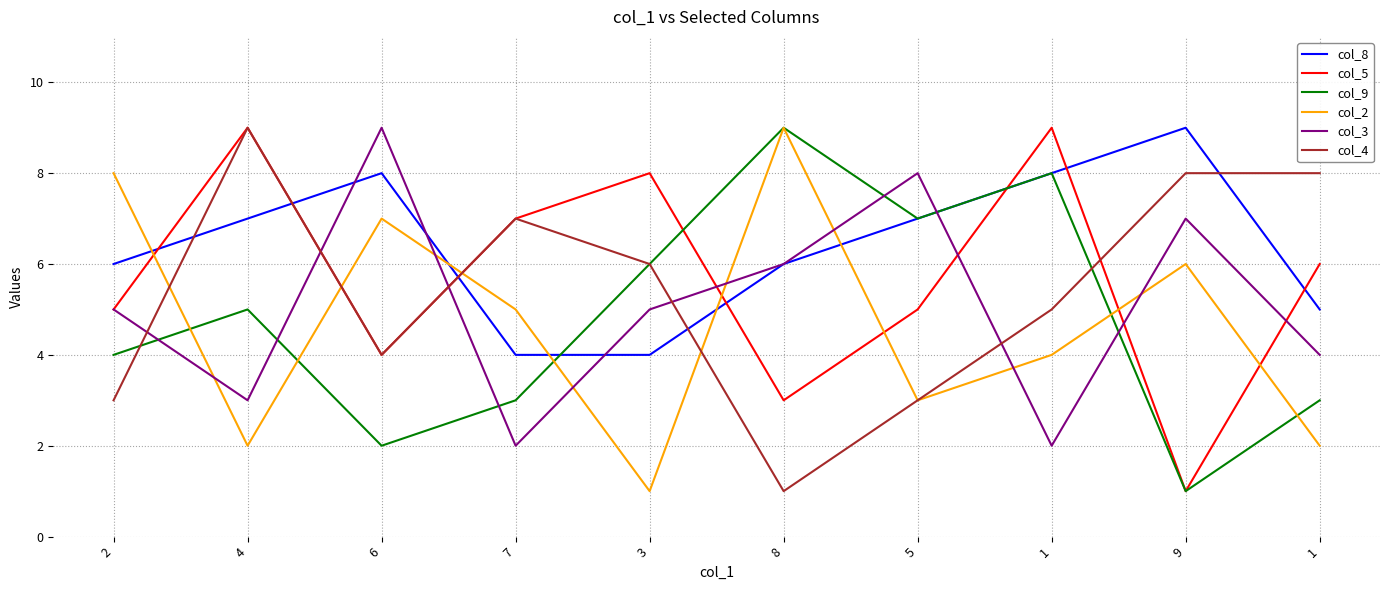

What are all the series names shown in the legend?

col_8, col_5, col_9, col_2, col_3, col_4